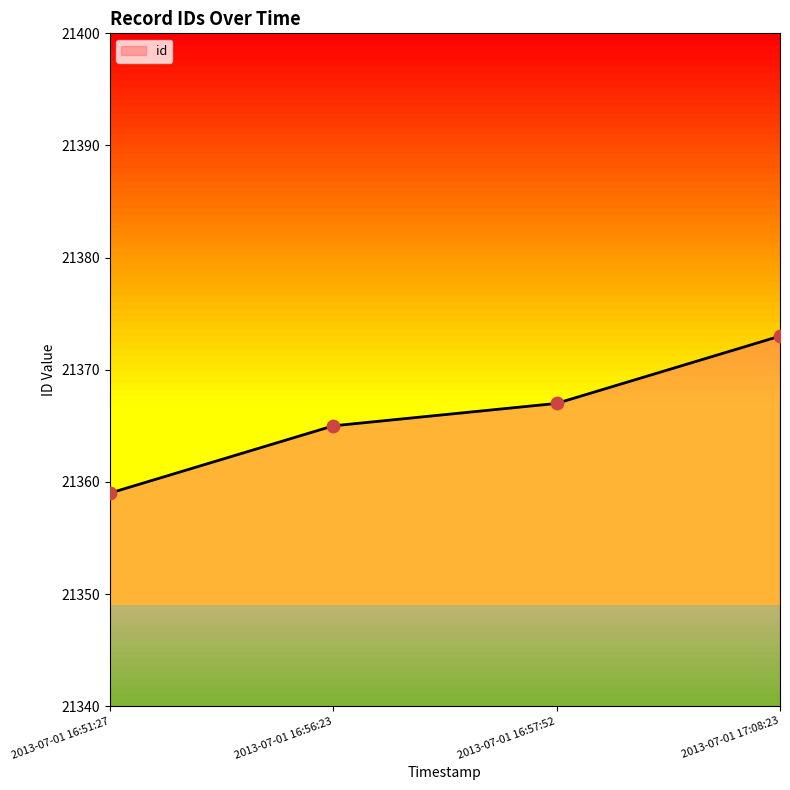

Which has a higher value, 2013-07-01 16:57:52 or 2013-07-01 16:51:27?

2013-07-01 16:57:52